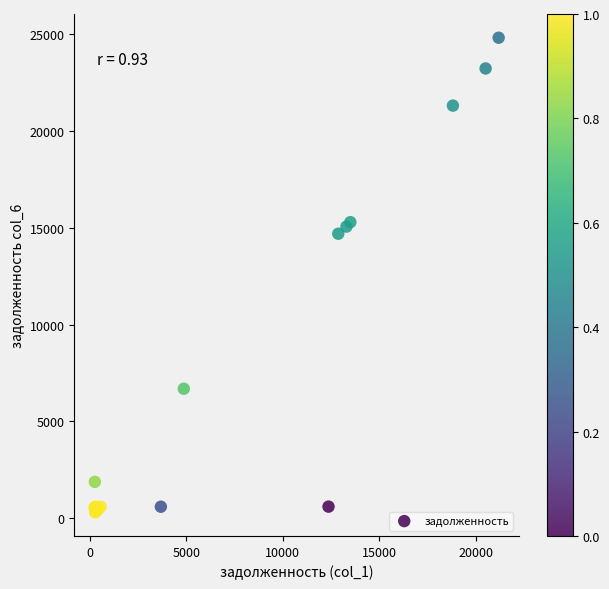

What Y value in the scatter plot is closest to 12560?

14695.8